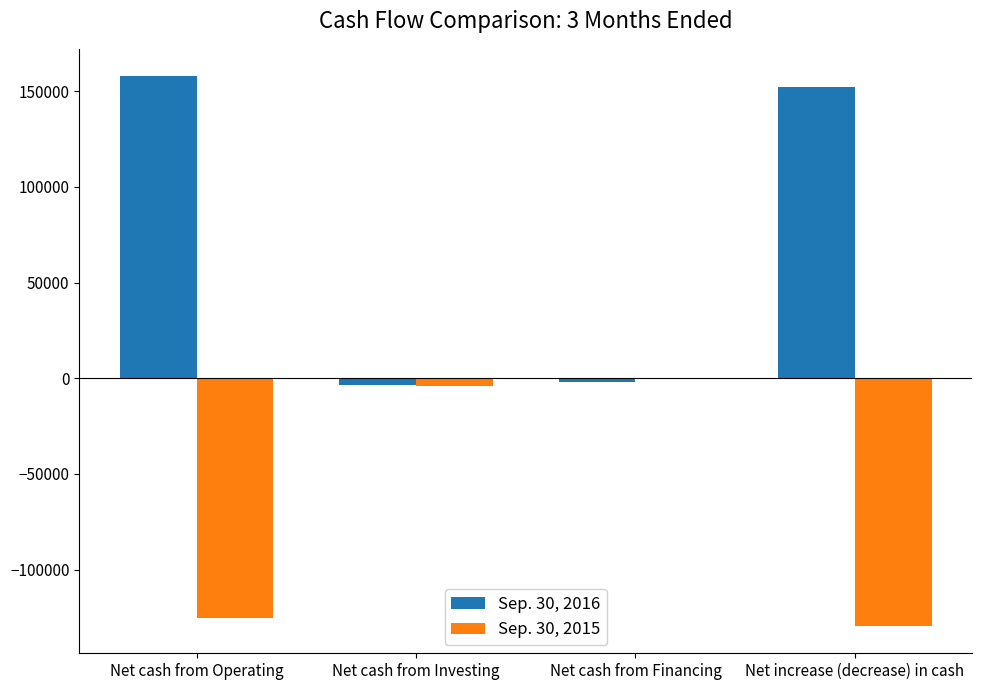

Which series has the largest range (max minus min)?

Sep. 30, 2016